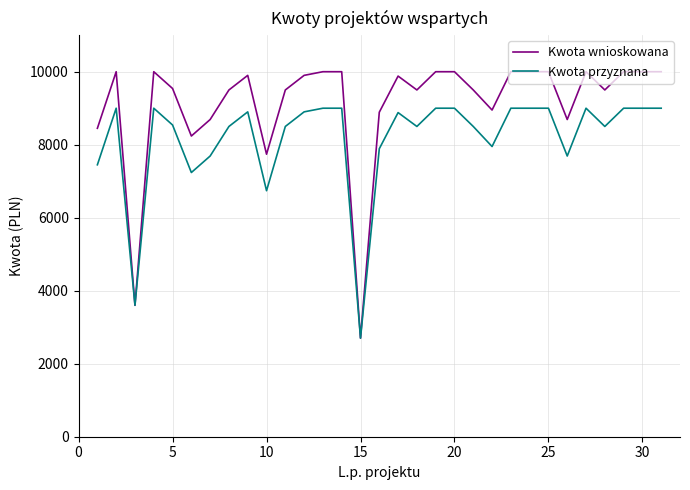

List the series in order of their overall mean, lowest first.

Kwota przyznana, Kwota wnioskowana